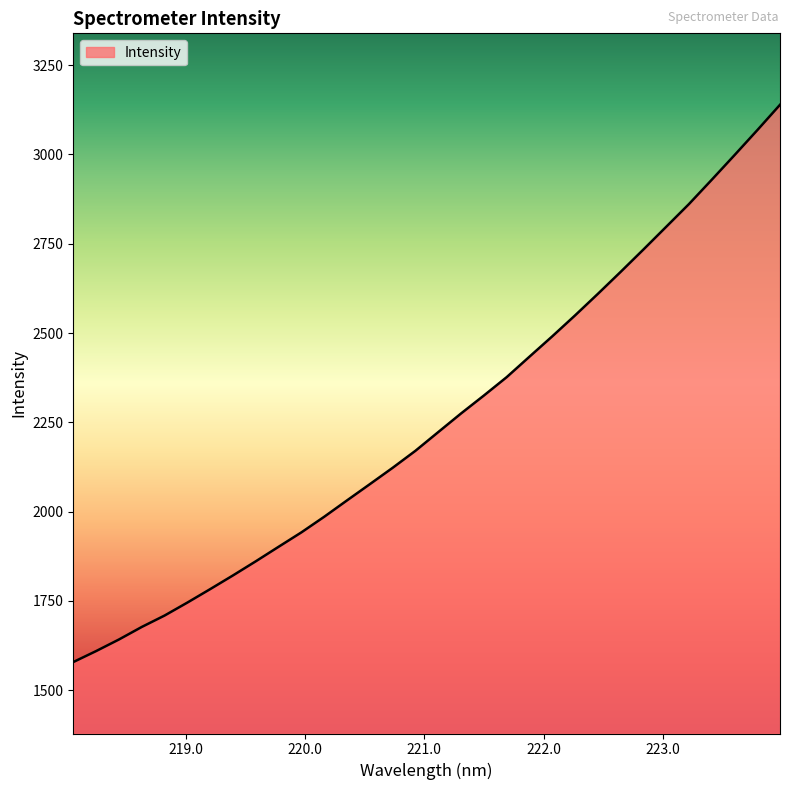

What is the difference between the maximum and minimum values?

1560.2